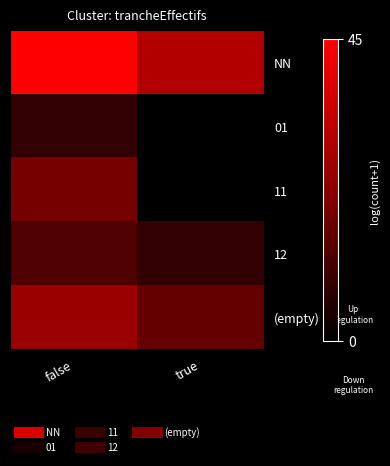

Rank the series at true from lowest to highest value.

01, 11, 12, (empty), NN